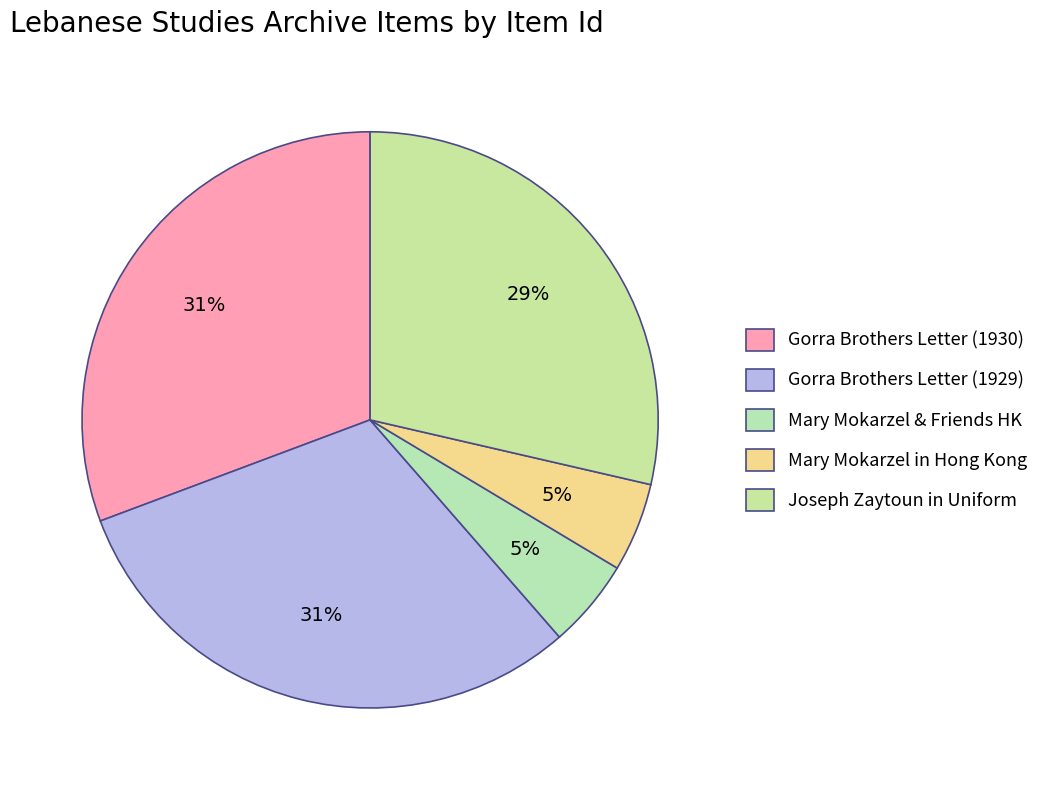

Combined, what portion of the pie is Gorra Brothers Letter (1930) and Gorra Brothers Letter (1929)?

61.4%